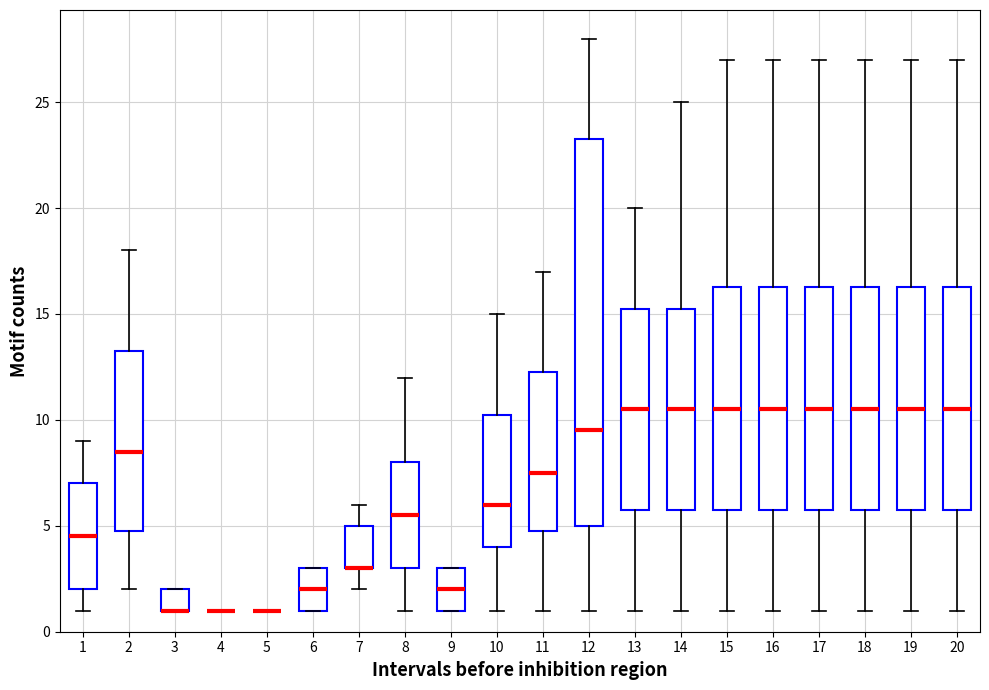

Reading left to right, read every box against the y-axis: the position of its median line, the range the box covers, and the ends of its whiskers. The values are not printed on the chart, so give them approximately, as read against the axis.

1: median 4.5, box 2.0 to 7.0, whiskers 1.0 to 9.0
2: median 8.5, box 5.0 to 13.5, whiskers 2.0 to 18.0
3: median 1.0 (drawn on the box's lower edge), box 1.0 to 2.0, whiskers 1.0 to 2.0
4: box collapsed to a line at 1.0, whiskers 1.0 to 1.0
5: box collapsed to a line at 1.0, whiskers 1.0 to 1.0
6: median 2.0, box 1.0 to 3.0, whiskers 1.0 to 3.0
7: median 3.0 (drawn on the box's lower edge), box 3.0 to 5.0, whiskers 2.0 to 6.0
8: median 5.5, box 3.0 to 8.0, whiskers 1.0 to 12.0
9: median 2.0, box 1.0 to 3.0, whiskers 1.0 to 3.0
10: median 6.0, box 4.0 to 10.5, whiskers 1.0 to 15.0
11: median 7.5, box 5.0 to 12.5, whiskers 1.0 to 17.0
12: median 9.5, box 5.0 to 23.5, whiskers 1.0 to 28.0
13: median 10.5, box 6.0 to 15.5, whiskers 1.0 to 20.0
14: median 10.5, box 6.0 to 15.5, whiskers 1.0 to 25.0
15: median 10.5, box 6.0 to 16.5, whiskers 1.0 to 27.0
16: median 10.5, box 6.0 to 16.5, whiskers 1.0 to 27.0
17: median 10.5, box 6.0 to 16.5, whiskers 1.0 to 27.0
18: median 10.5, box 6.0 to 16.5, whiskers 1.0 to 27.0
19: median 10.5, box 6.0 to 16.5, whiskers 1.0 to 27.0
20: median 10.5, box 6.0 to 16.5, whiskers 1.0 to 27.0